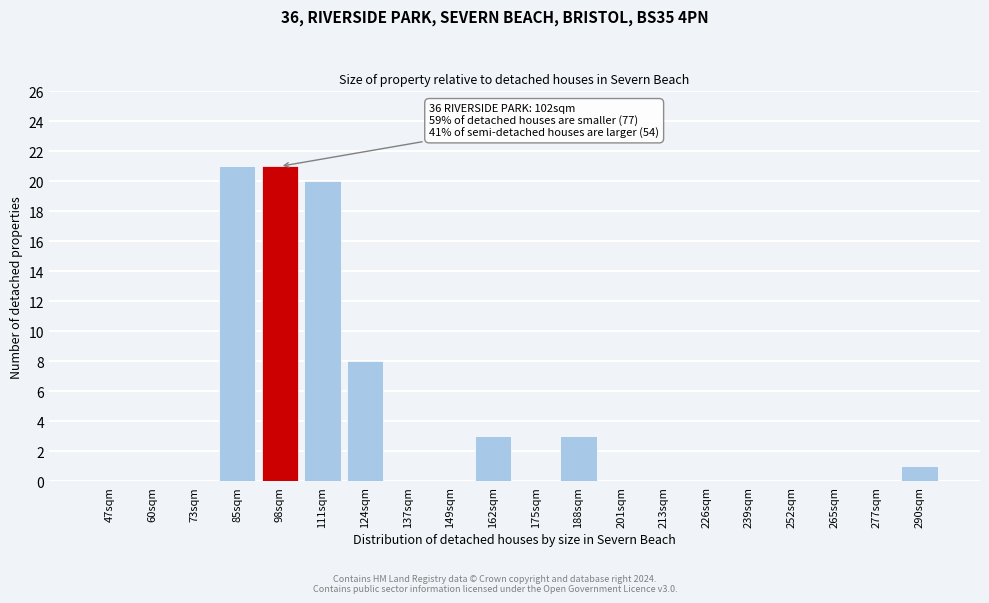

Reading right to left, extract all data points from this chart.

290sqm=1	277sqm=0	265sqm=0	252sqm=0	239sqm=0	226sqm=0	213sqm=0	201sqm=0	188sqm=3	175sqm=0	162sqm=3	149sqm=0	137sqm=0	124sqm=8	111sqm=20	98sqm=21	85sqm=21	73sqm=0	60sqm=0	47sqm=0